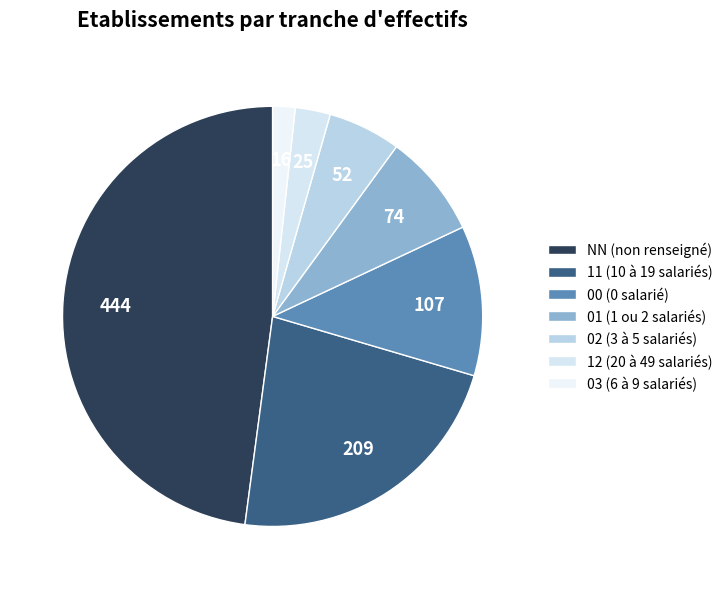

Is there a majority slice in this chart?

No